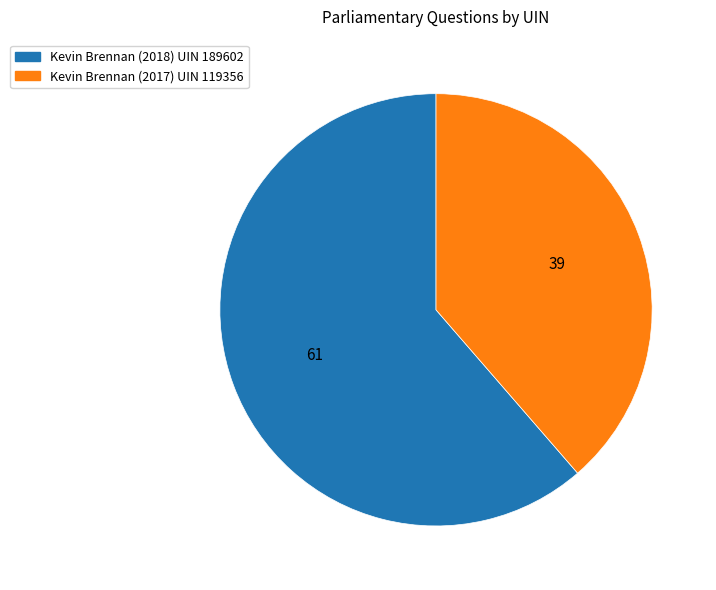

Which category has the smallest portion of the pie?

Kevin Brennan (2017) UIN 119356